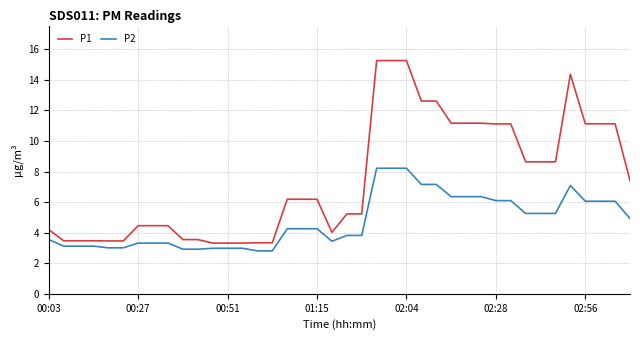

What is the average value of the P1 series?

7.5